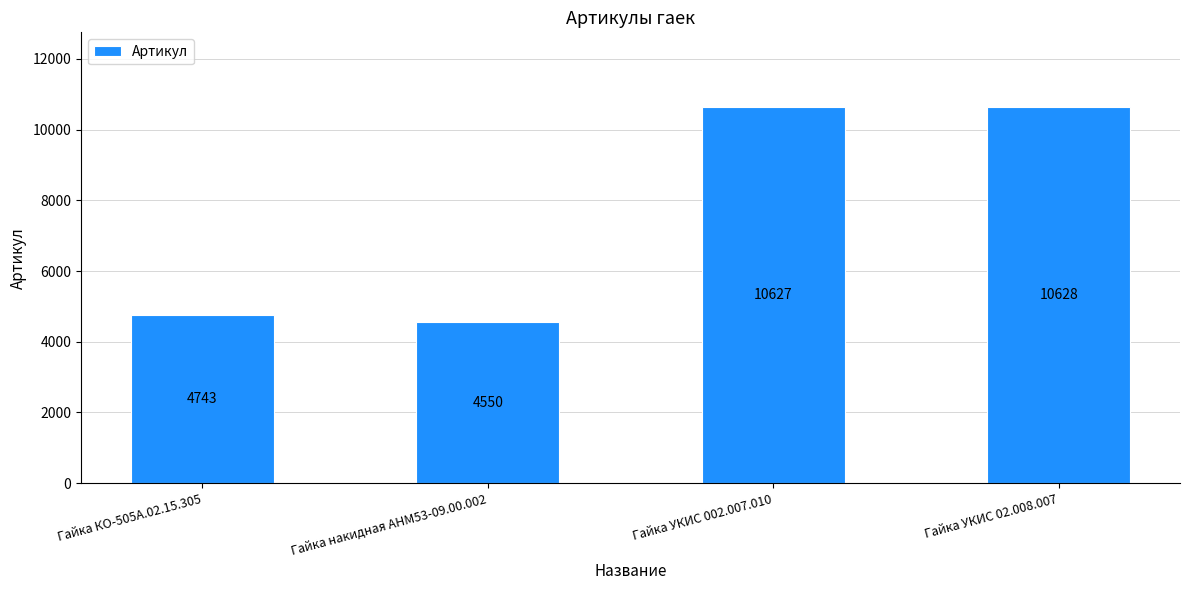

What position from the left is Гайка накидная АНМ53-09.00.002?

2